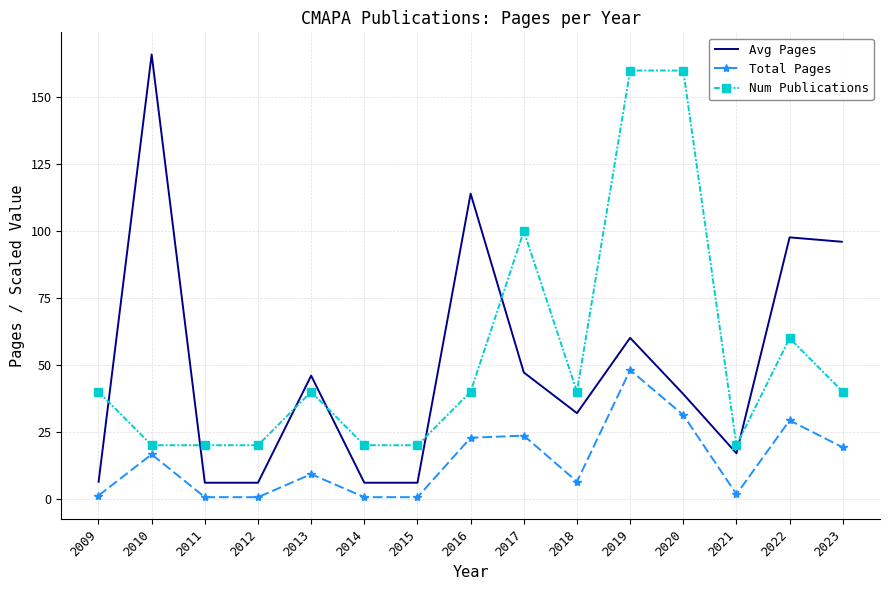

Which series has the widest spread of values?

Avg Pages